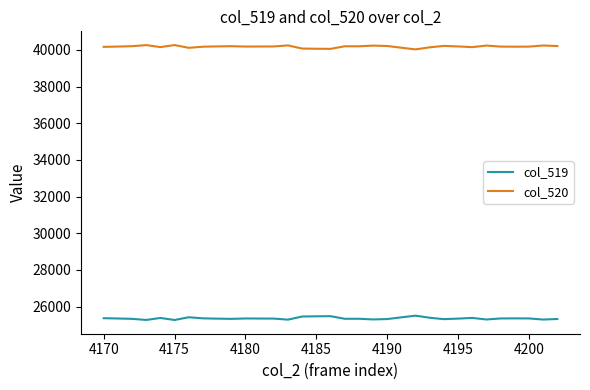

What is the greatest value displayed?

40264